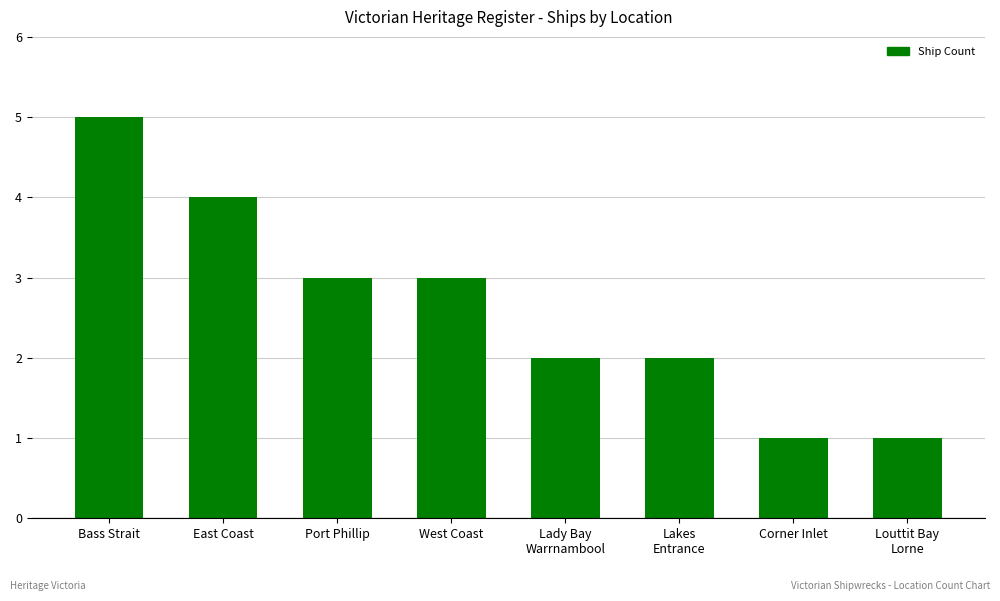

What is the difference between the maximum and minimum values?

4